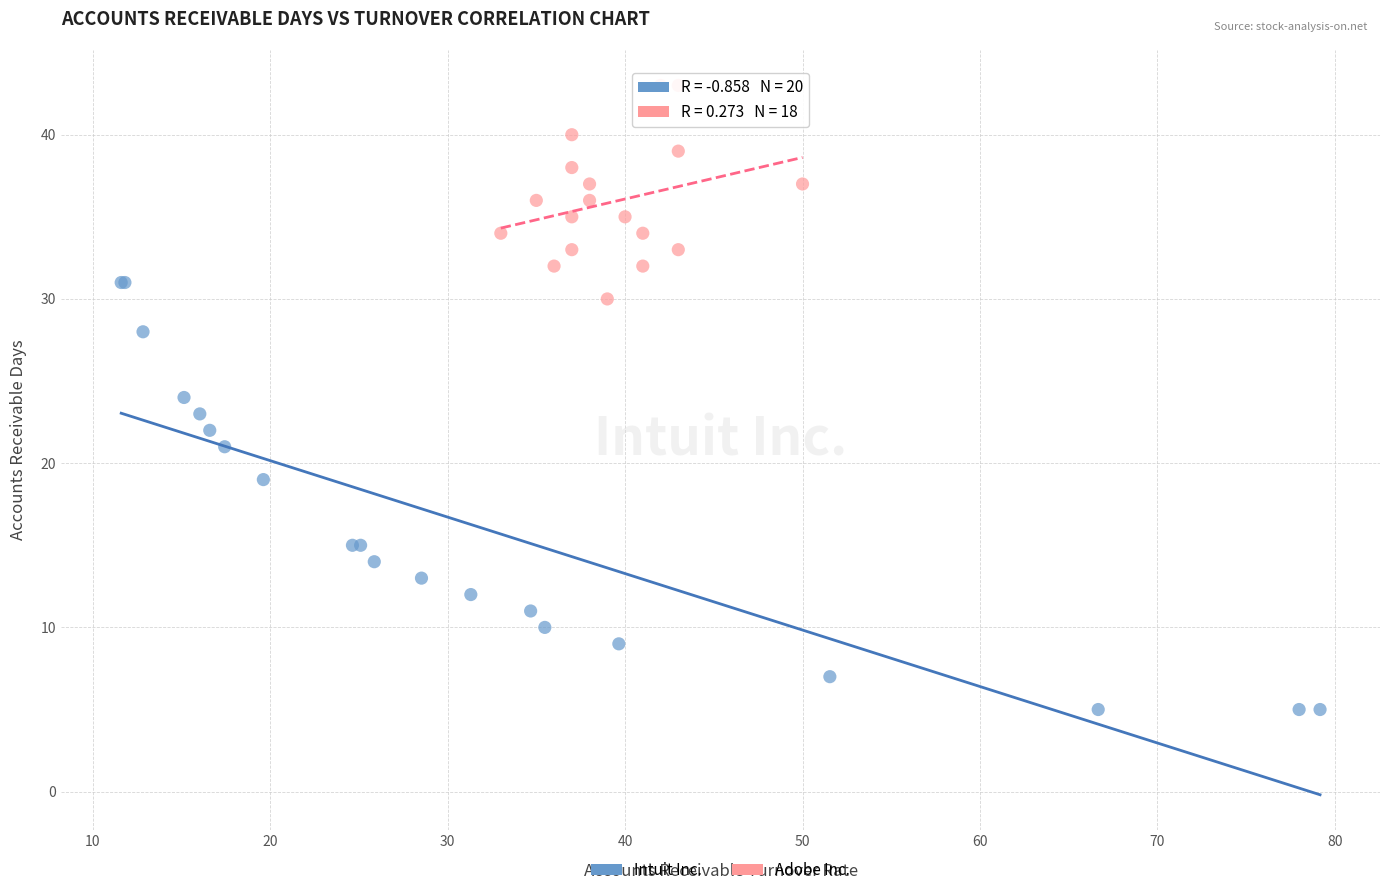

What are all the series names shown in the legend?

Intuit Inc., Adobe Inc.